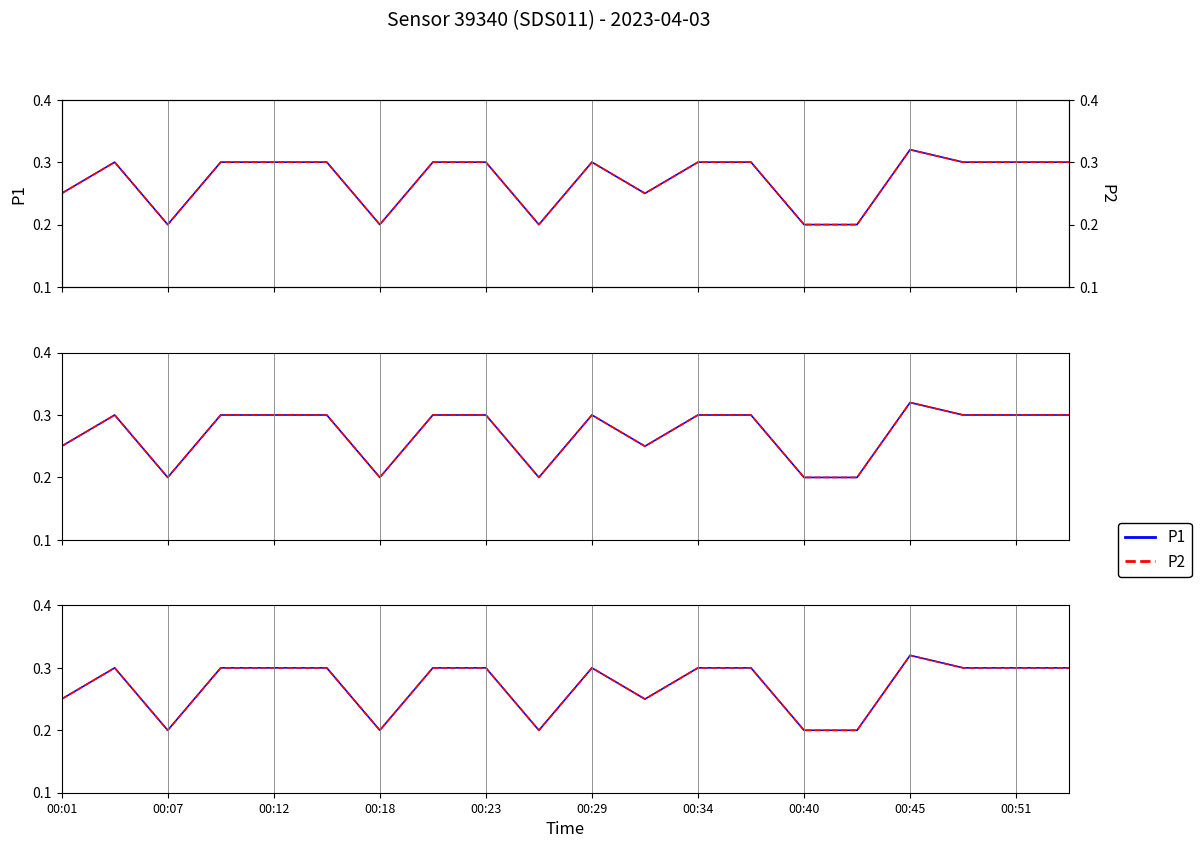

What is the difference between the second highest and minimum values in the P2 series?

0.1